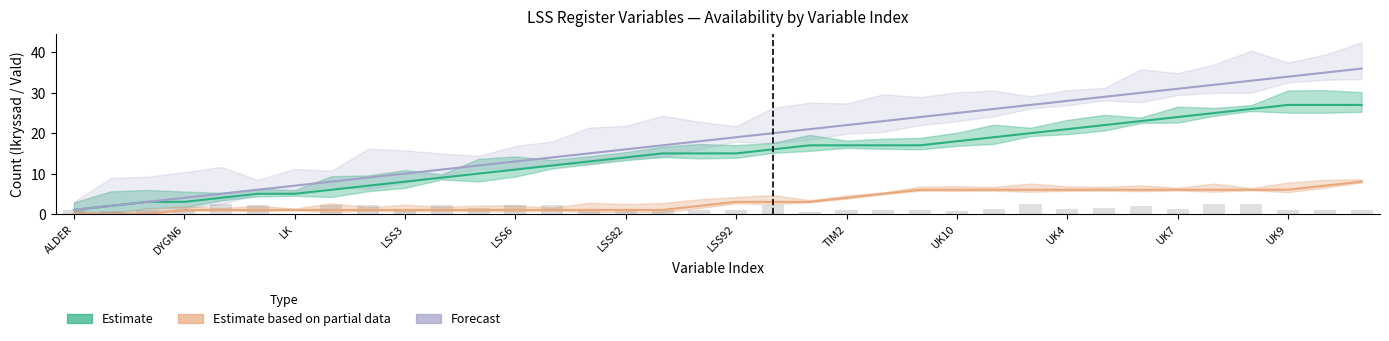

Is the value of Forecast at 15 greater than the value of Estimate based on partial data at 35?

Yes